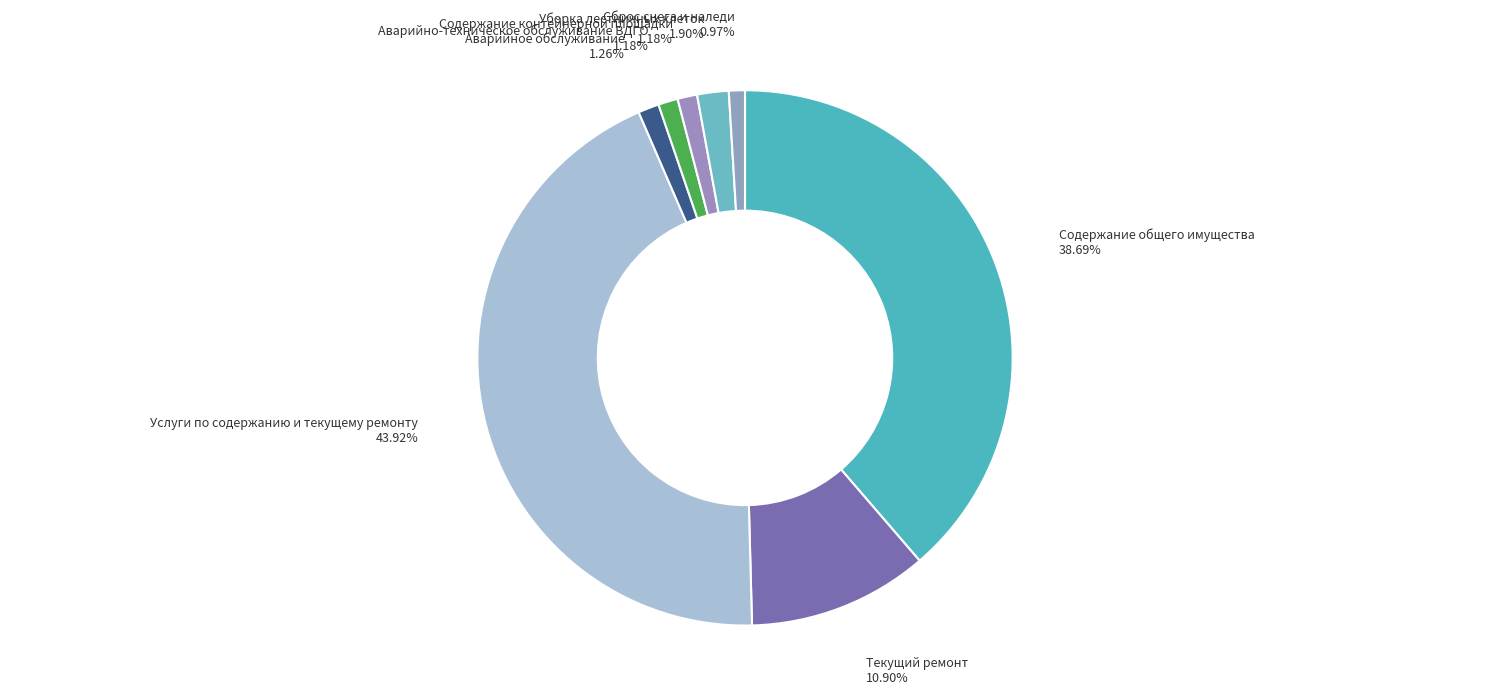

Which category has the biggest portion of the pie?

Услуги по содержанию и текущему ремонту